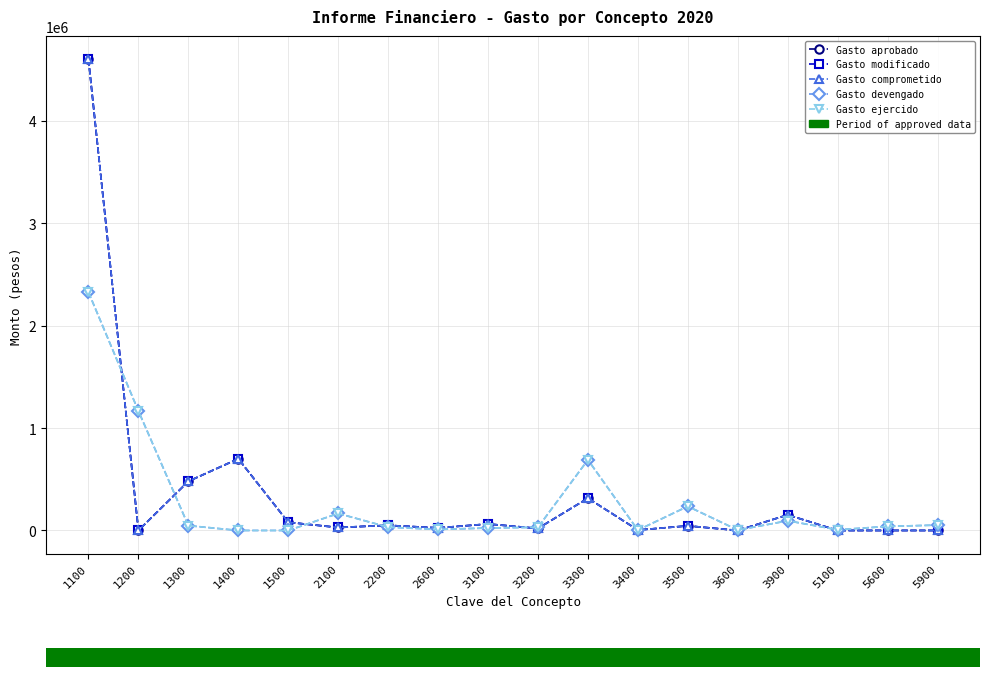

Does the chart have visible grid lines?

Yes